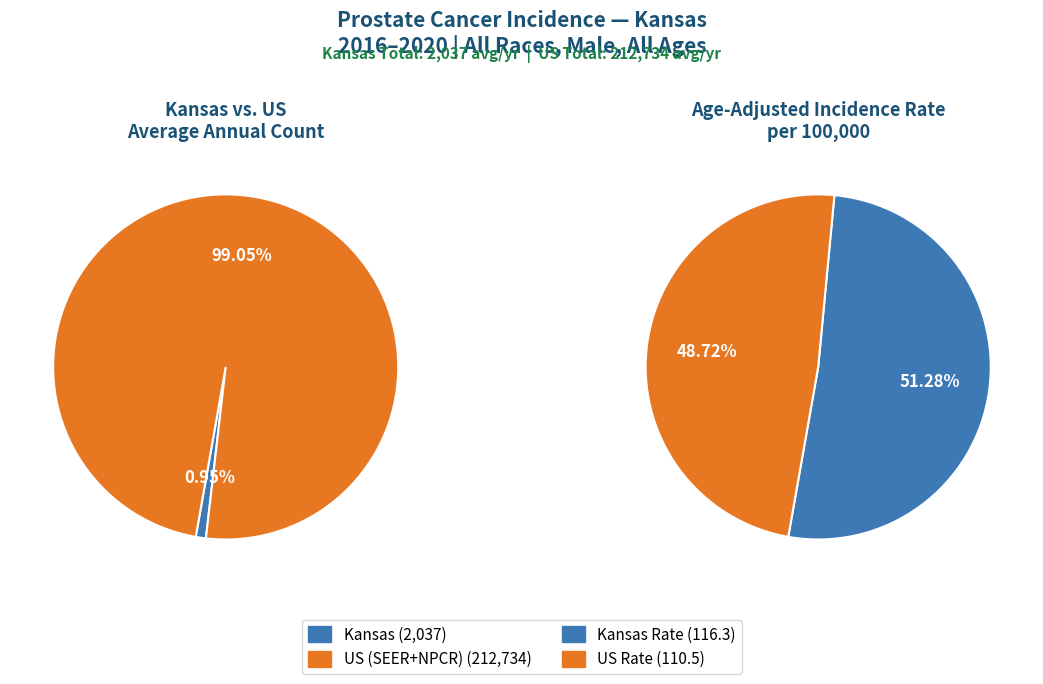

What is the change in value from Kansas to US (SEER+NPCR)?

+210697